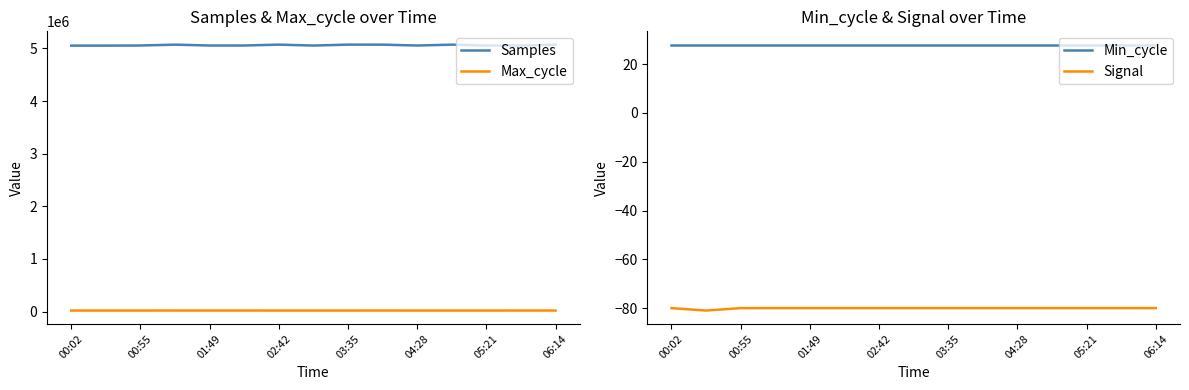

What is the maximum value shown in the chart?

5072752